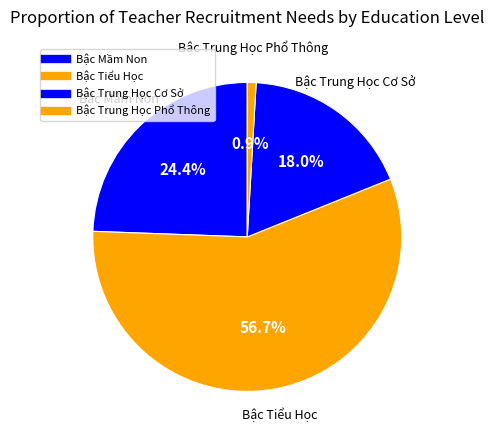

How many slices are in this pie chart?

4